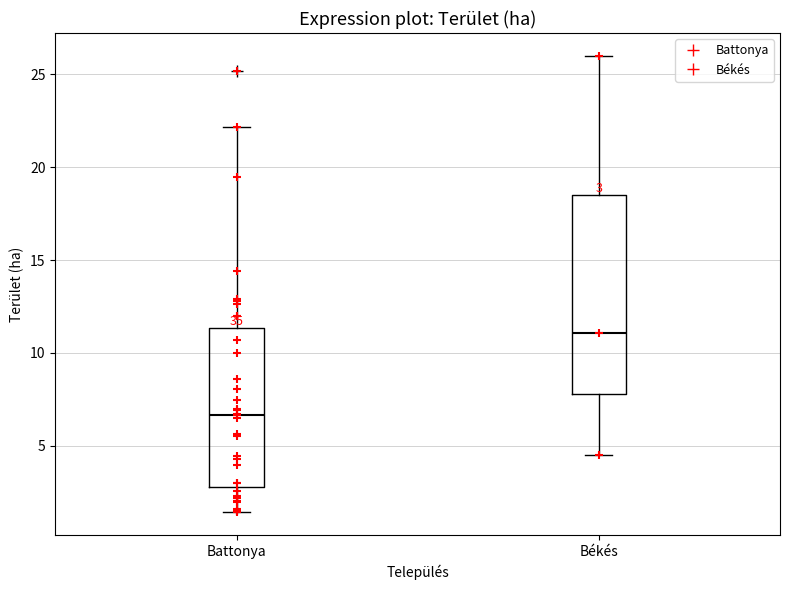

Comparing the boxes themselves (not the whiskers), which one is the tallest?

Békés